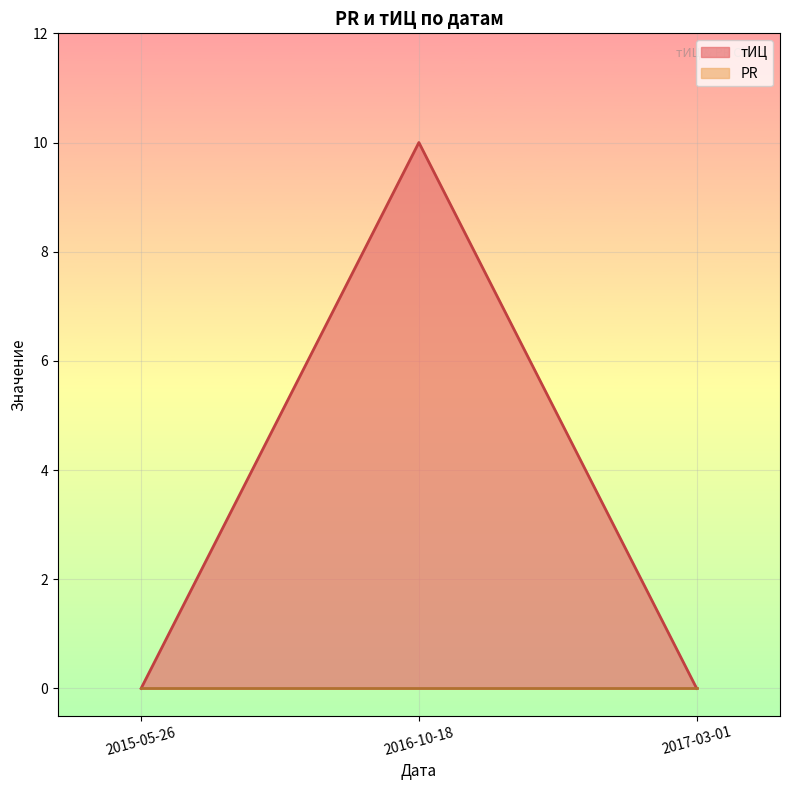

The chart shows a value of 0 at 2017-03-01. True or false?

True